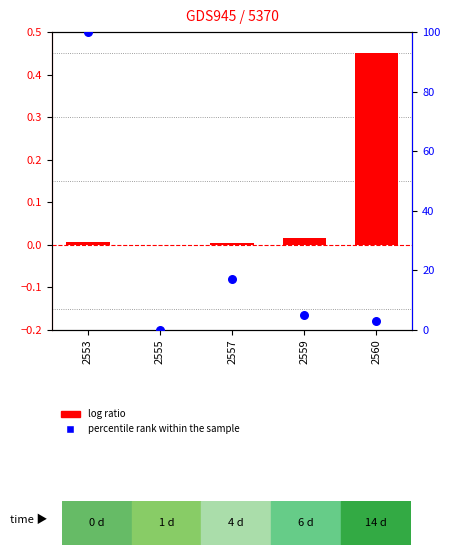

At which category is the sum across all series the highest?

2553